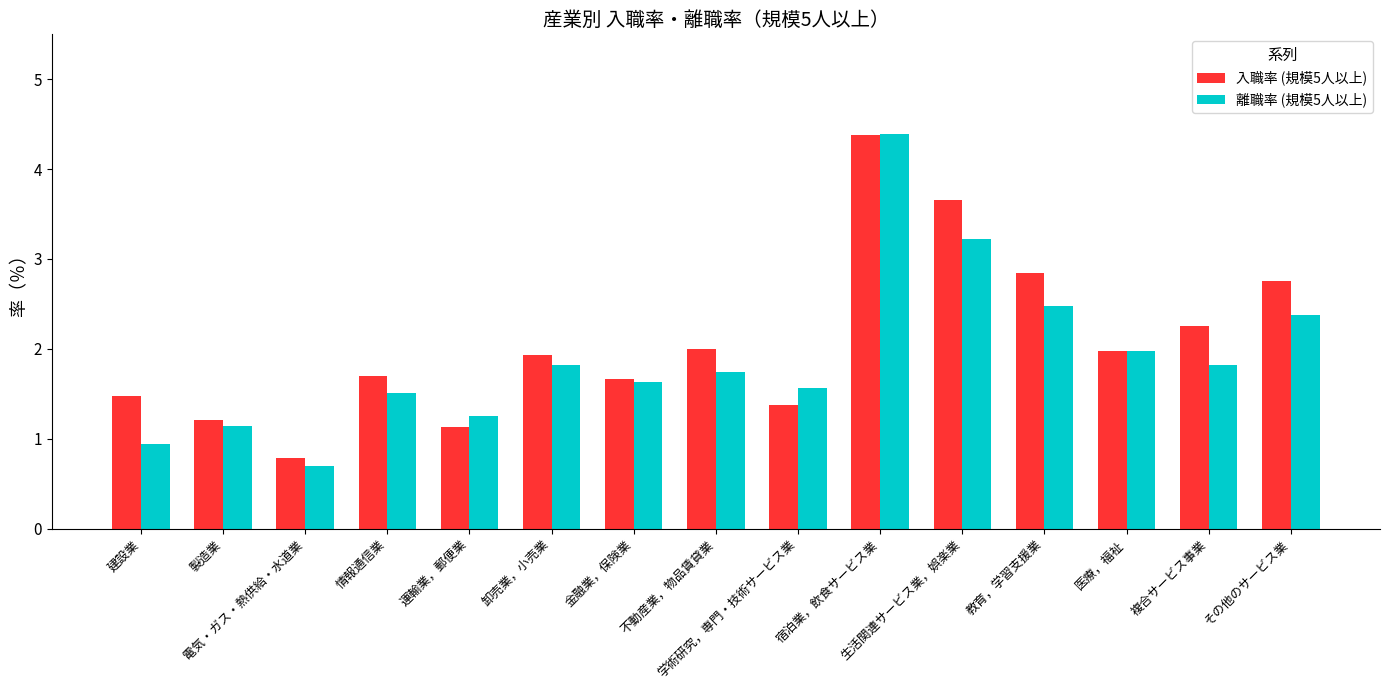

Which series has the largest total across all categories?

入職率 (規模5人以上)